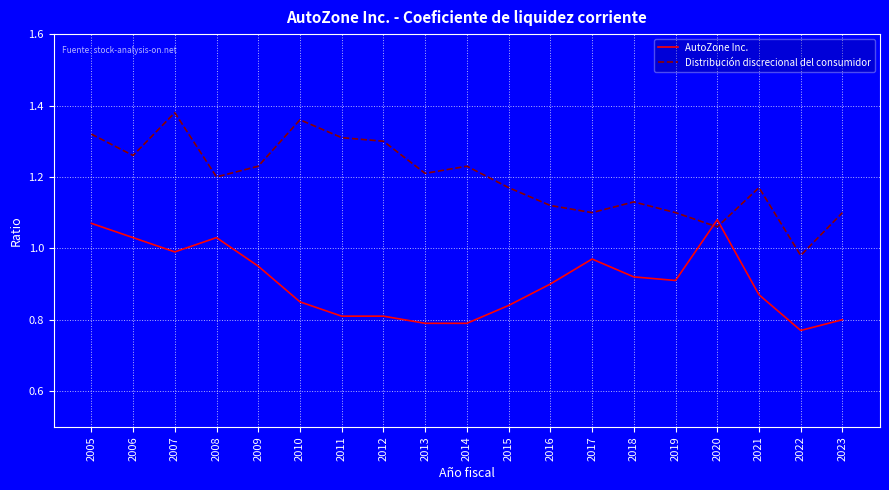

Which category has the lowest value in the Distribución discrecional del consumidor series?

2022